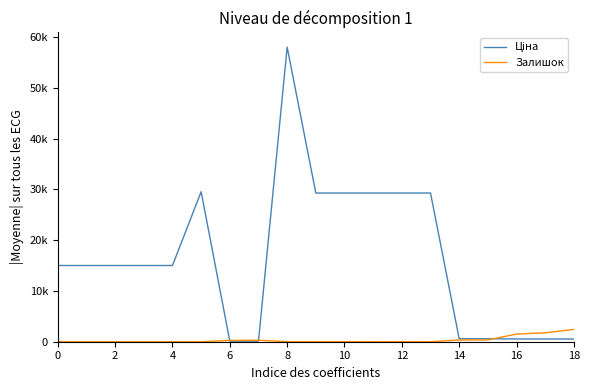

Is this an area chart (filled region under the line)?

No